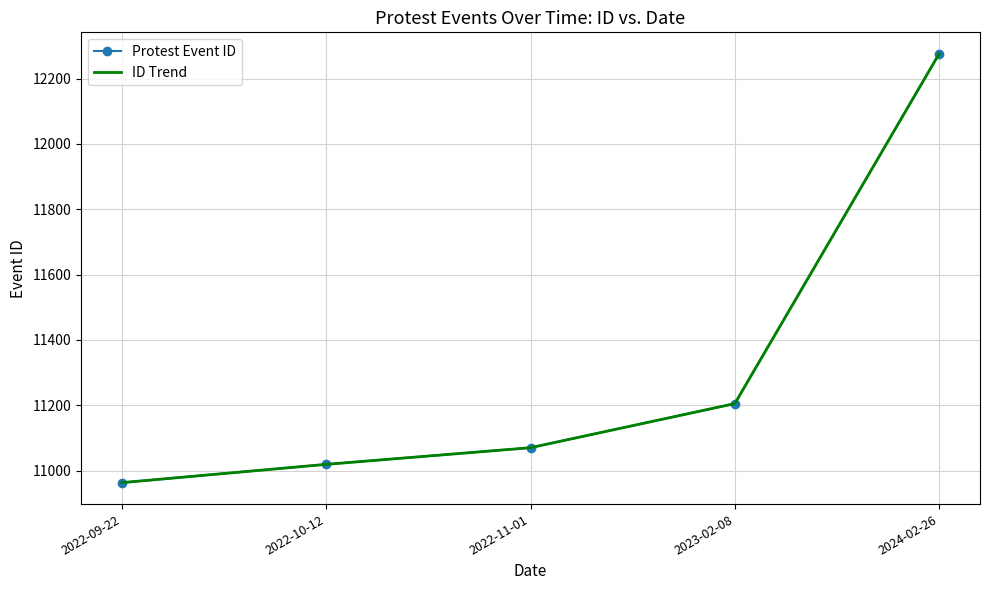

Between 2022-09-22 and 2024-02-26, which series saw the biggest shift?

Protest Event ID